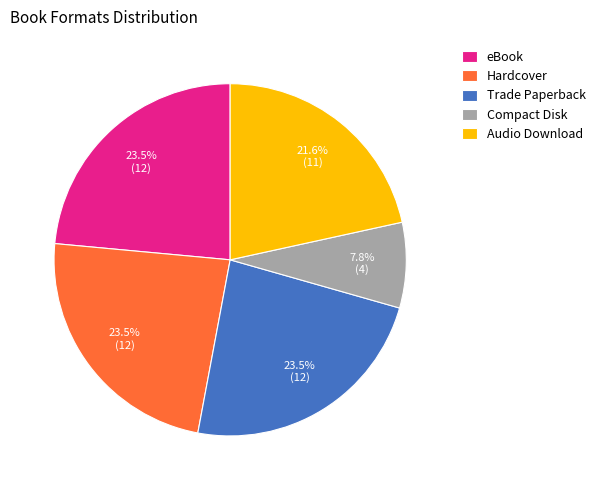

Do Compact Disk and eBook together represent more than half of the pie?

No